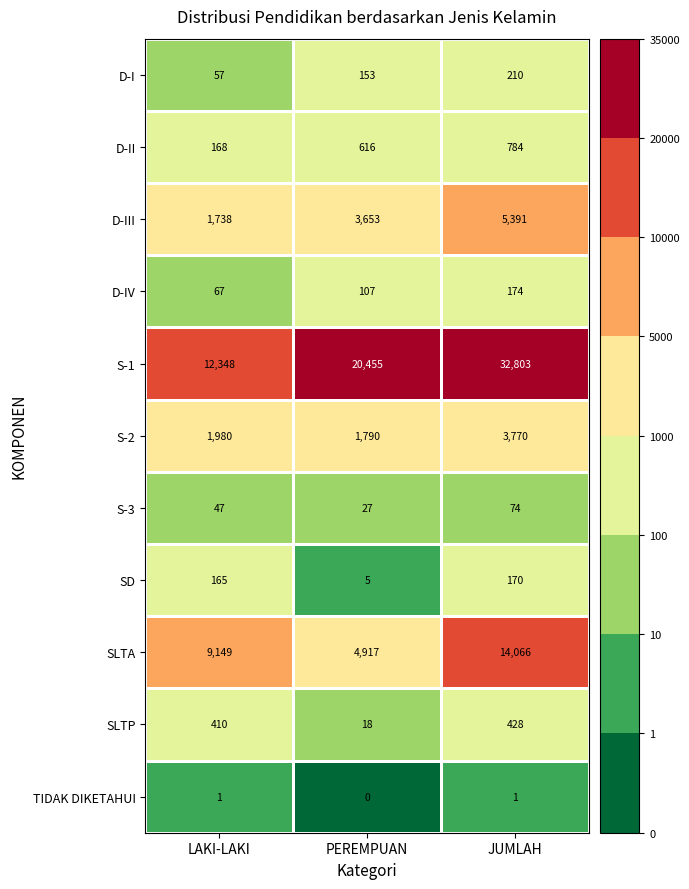

What is the difference between the maximum and minimum values in the SLTA series?

9149